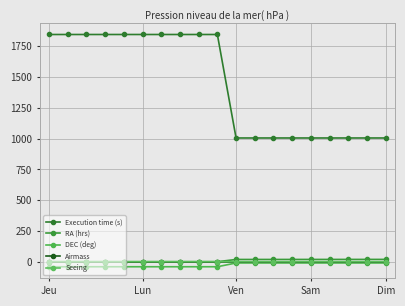

True or false: Execution time (s) and DEC (deg) cross at least once.

False